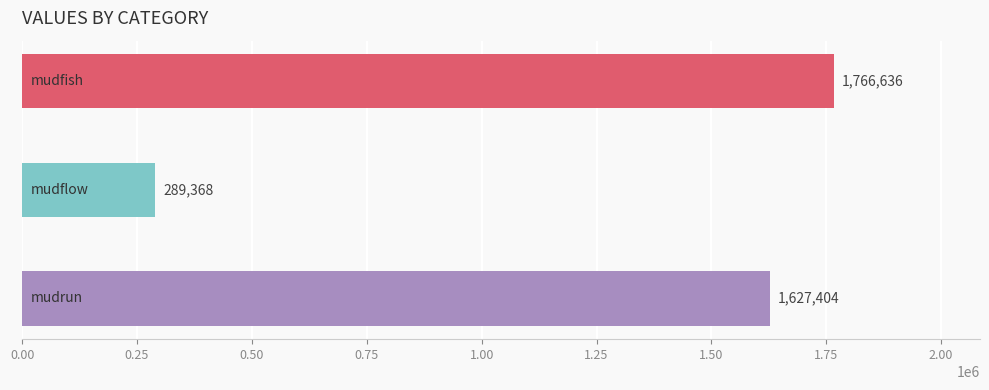

What is the smallest value displayed?

289368